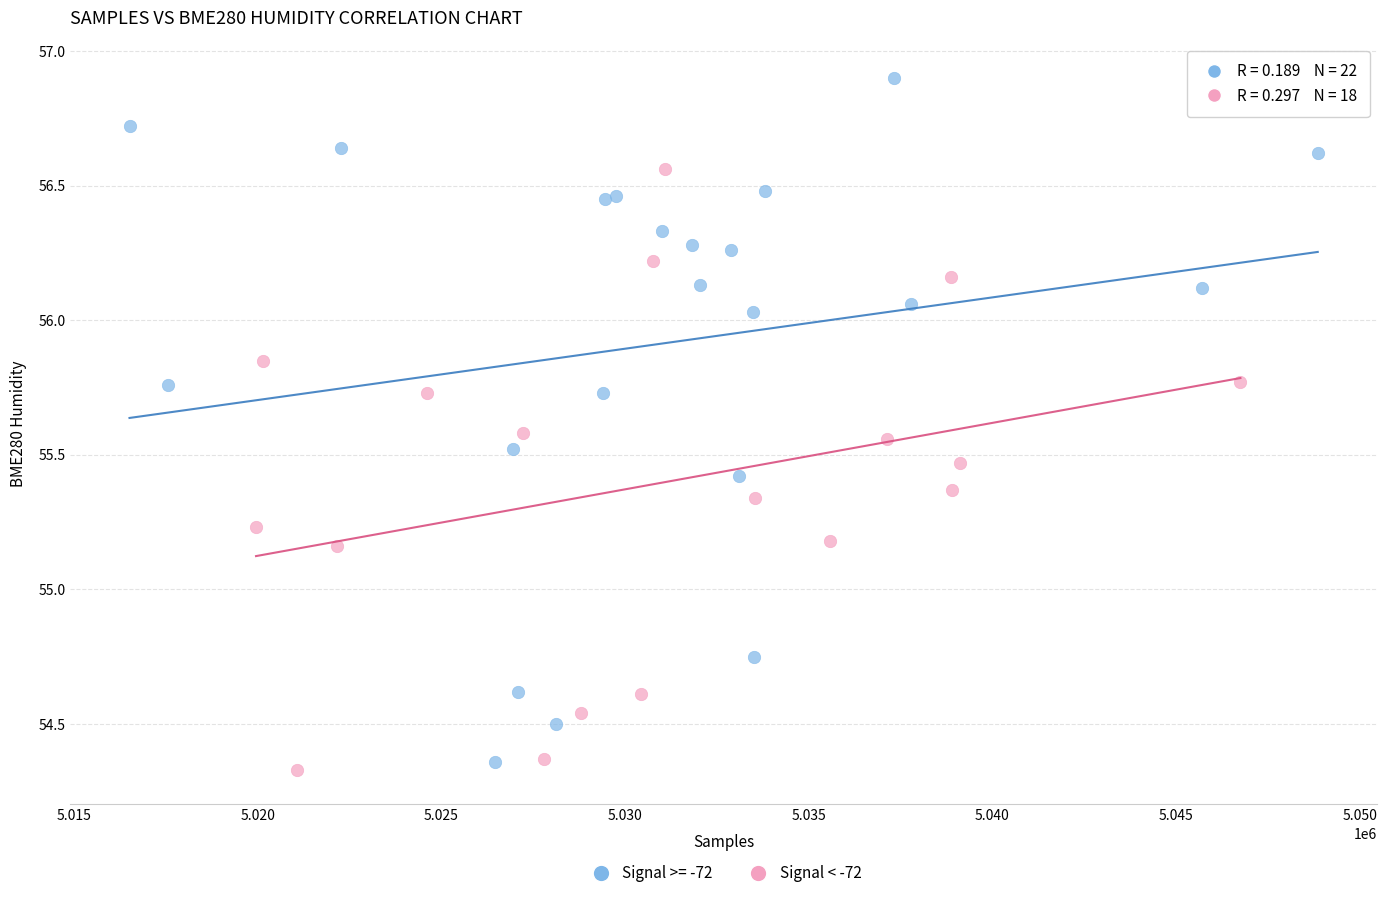

Which series contains the highest Y value?

Signal >= -72